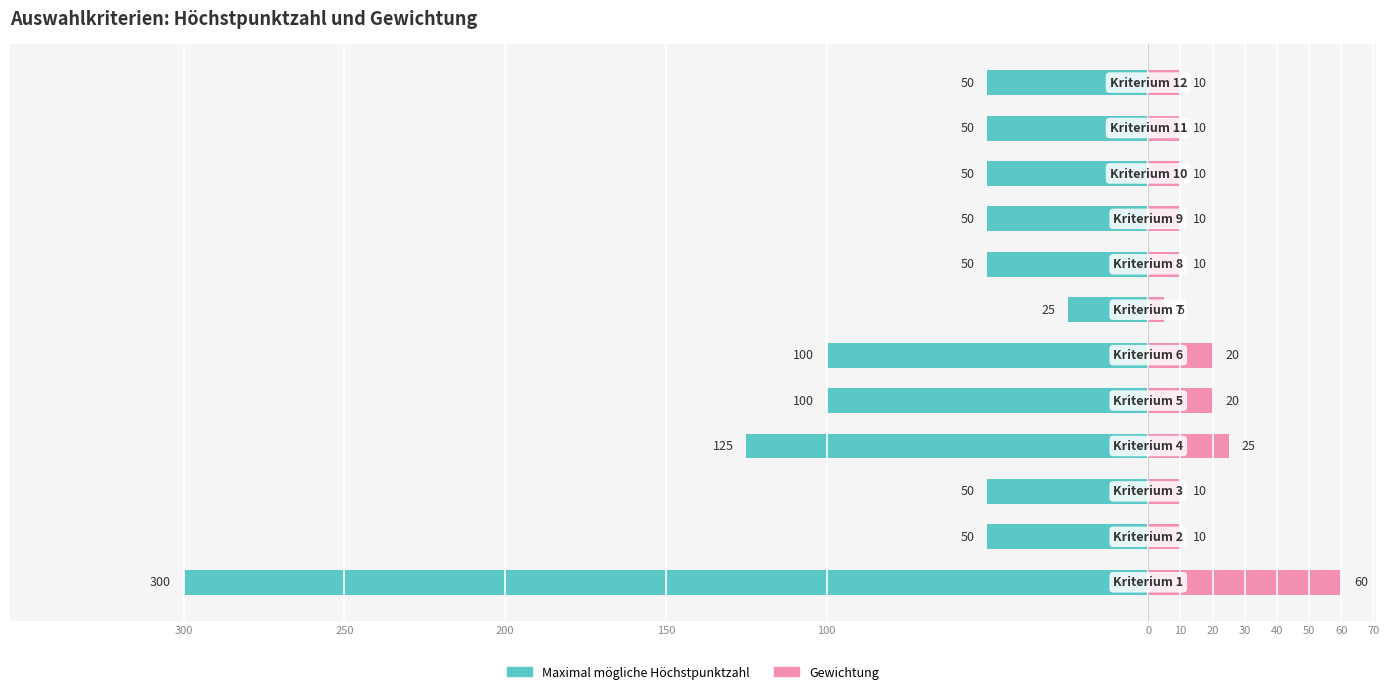

What are all the series names shown in the legend?

Maximal mögliche Höchstpunktzahl, Gewichtung